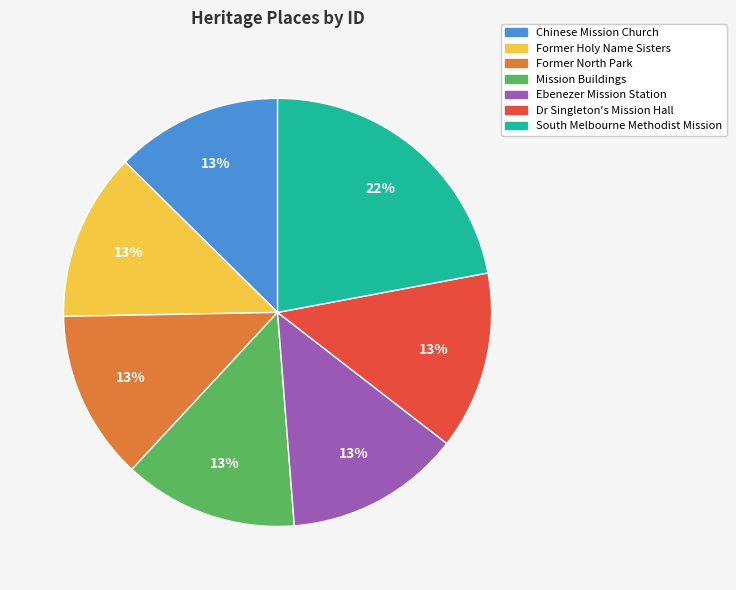

How many segments does this pie chart have?

7